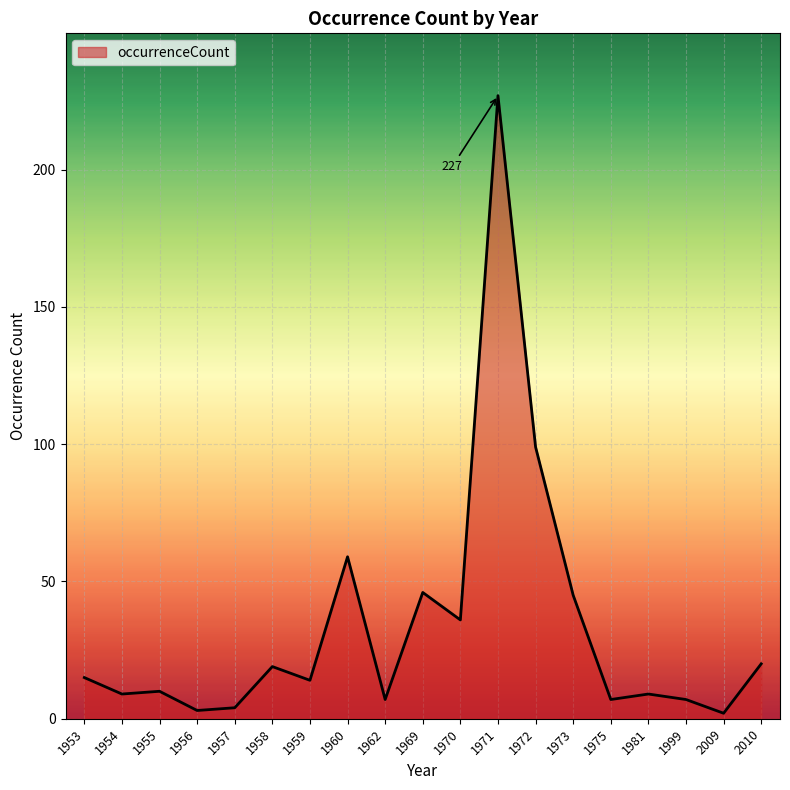

What is the change in value from 1953 to 1972?

+84